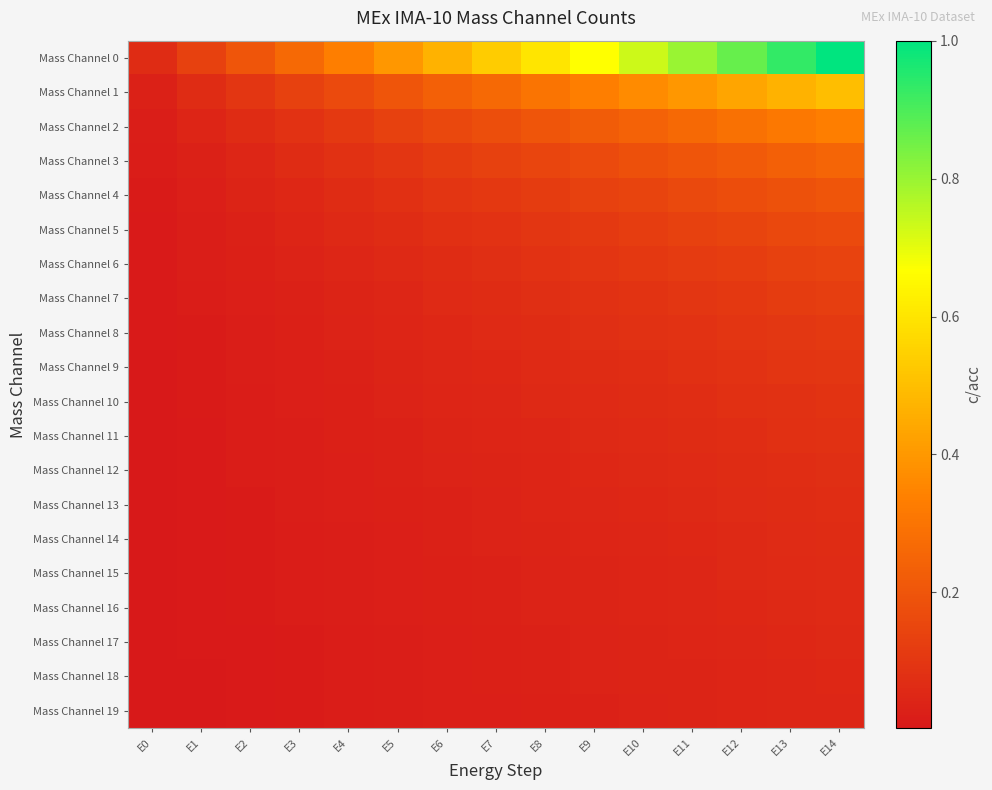

Which series changed the most between E7 and E10?

Mass Channel 0